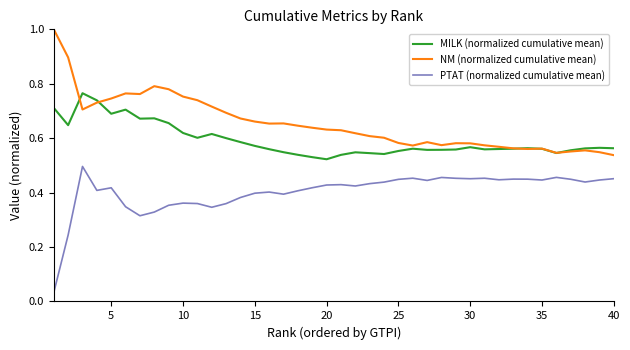

At how many categories does at least one series exceed 0?

40